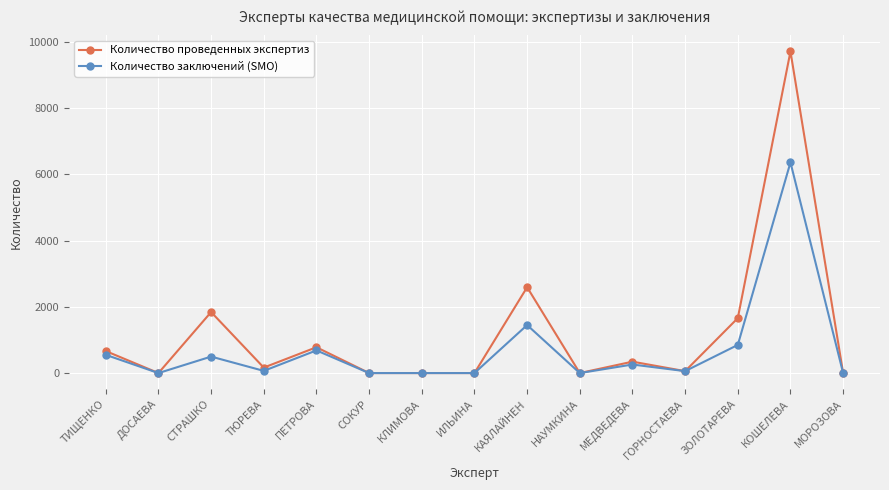

What is the average value of the Количество проведенных экспертиз series?

1187